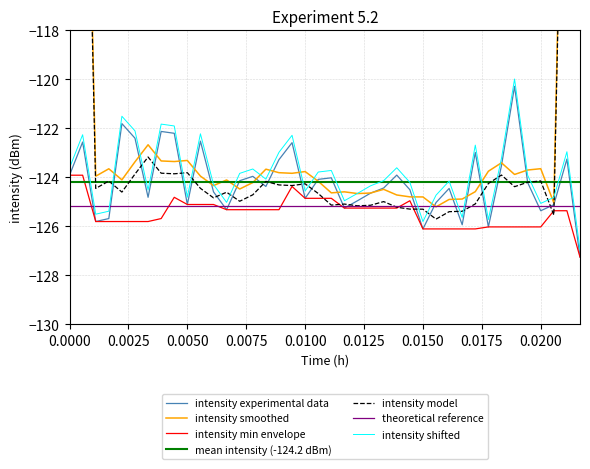

What is the smallest value displayed?

-127.3